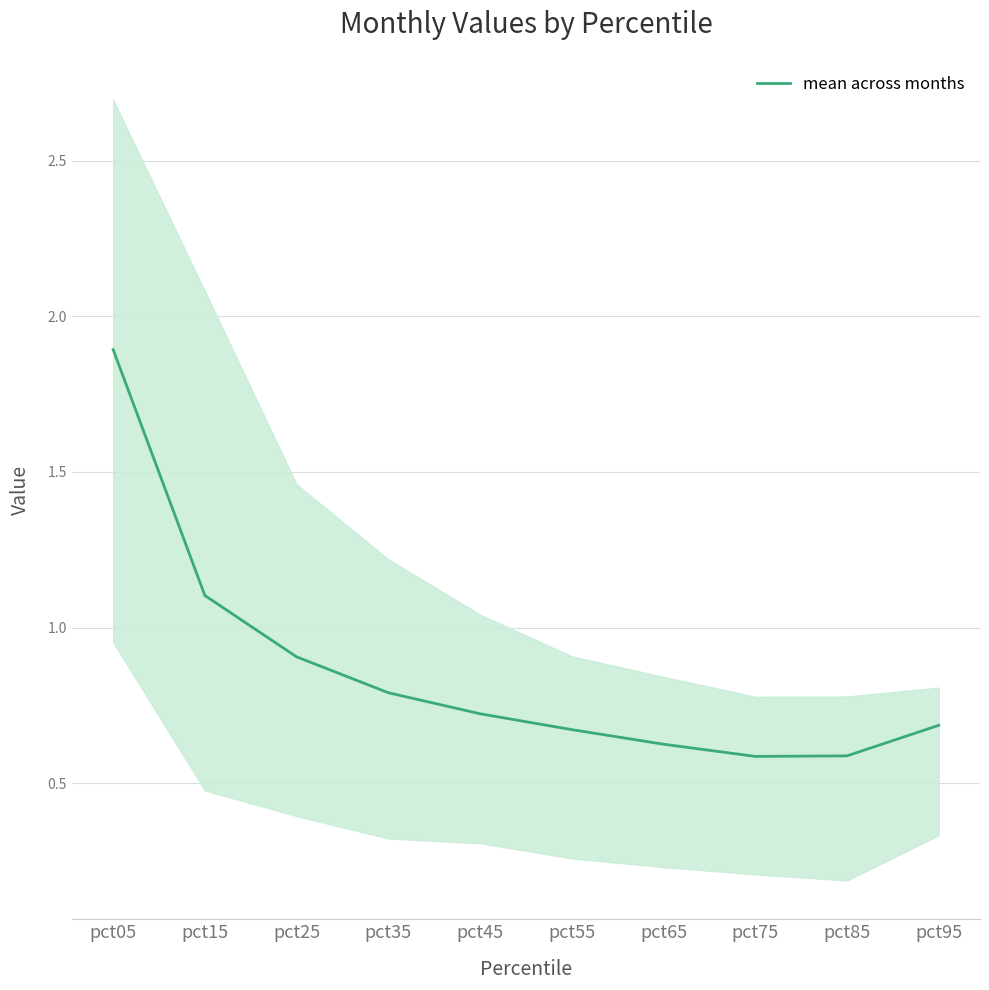

List the labels in order of value, largest first.

pct05, pct15, pct25, pct35, pct45, pct95, pct55, pct65, pct85, pct75